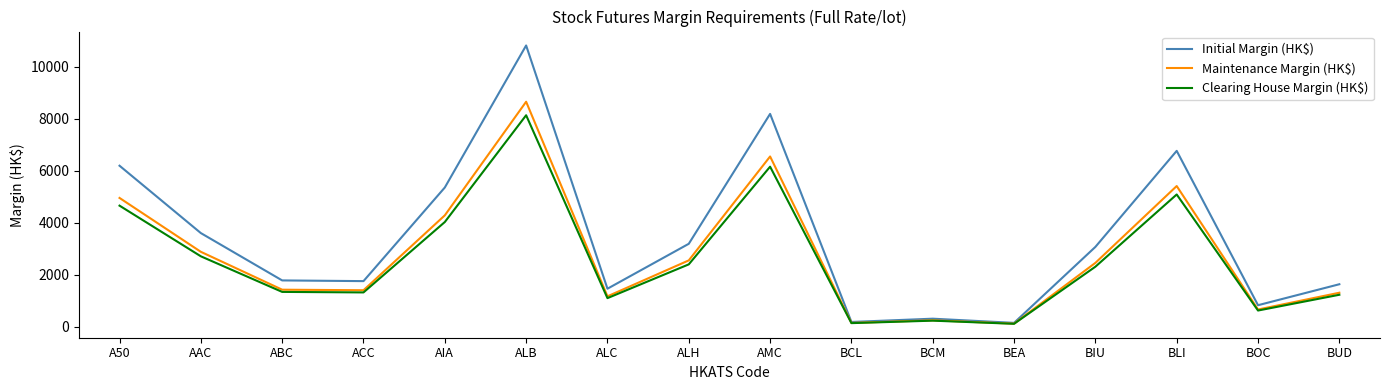

What is the minimum value for Maintenance Margin (HK$)?

118